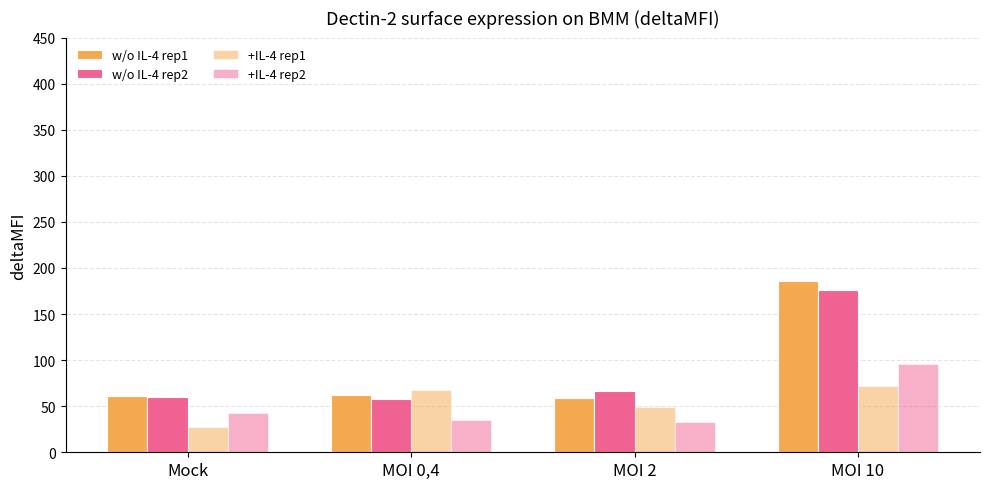

Where is +IL-4 rep1 nearest to the value 49?

MOI 2